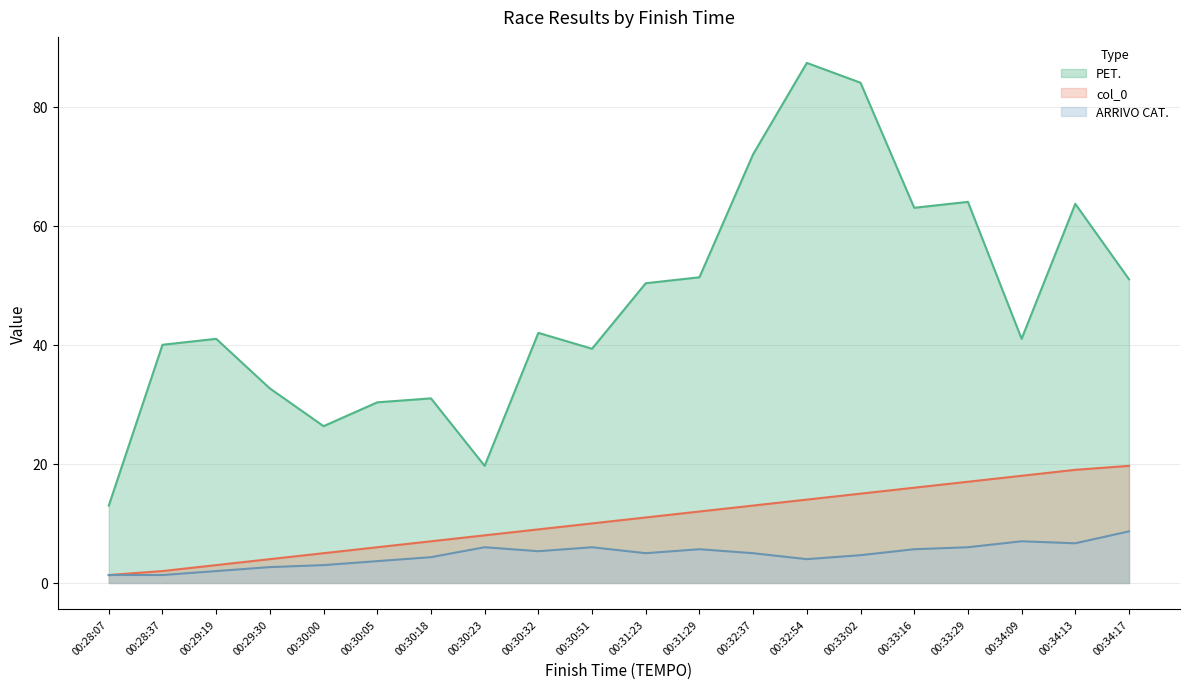

What is the label of the 1st point from the left?

00:28:07